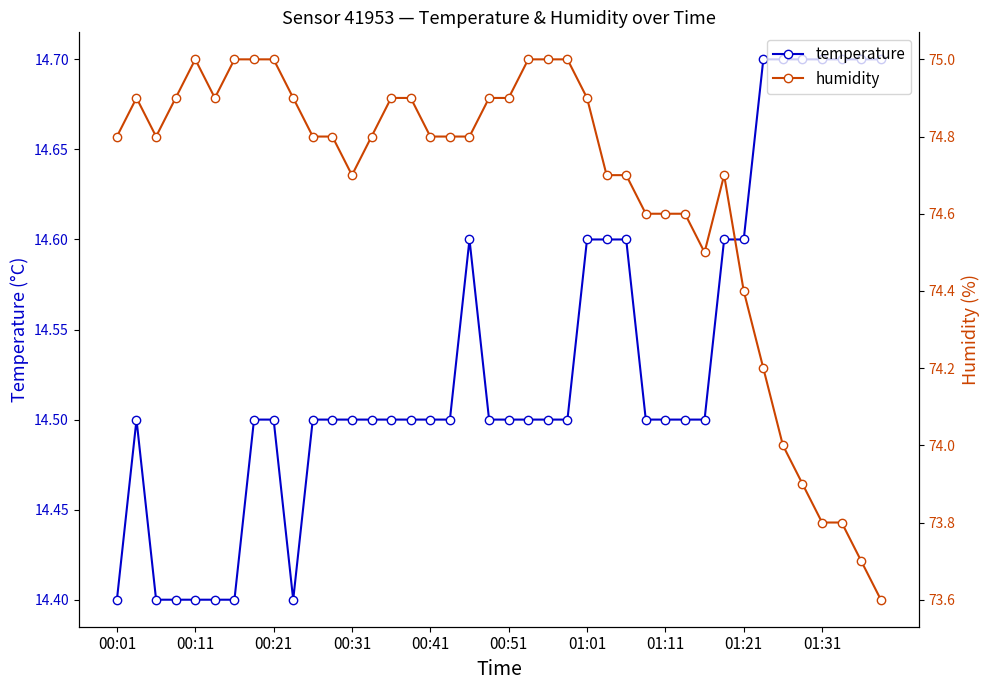

True or false: temperature and humidity intersect in this chart.

False